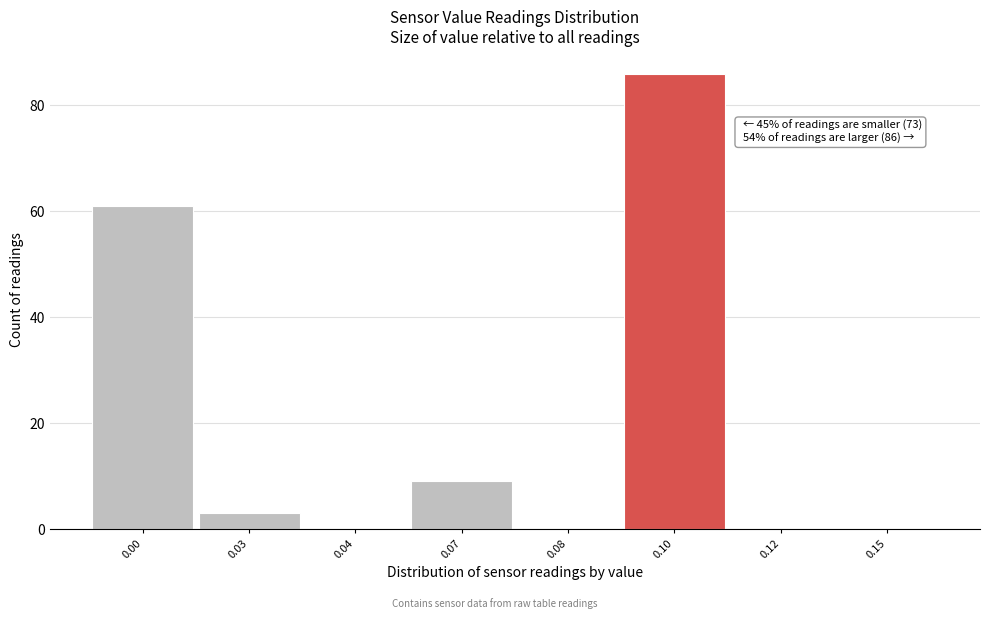

Reading left to right, extract all data points from this chart.

0.00=61	0.03=3	0.04=0	0.07=9	0.08=0	0.10=86	0.12=0	0.15=0